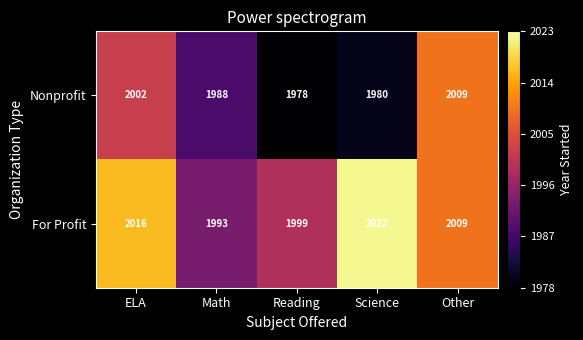

Reading right to left, extract all data points from this chart.

Nonprofit: Other=2009	Science=1980	Reading=1978	Math=1988	ELA=2002
For Profit: Other=2009	Science=2022	Reading=1999	Math=1993	ELA=2016